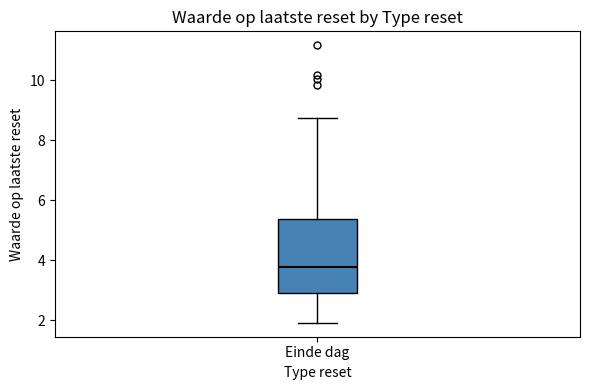

Read this box plot against the y-axis: the position of the median line, the range covered by the box, and the ends of both whiskers. The values are not printed on the chart, so give them approximately, as read against the axis.

median 3.8, box 3.0 to 5.4, whiskers 2.0 to 8.8